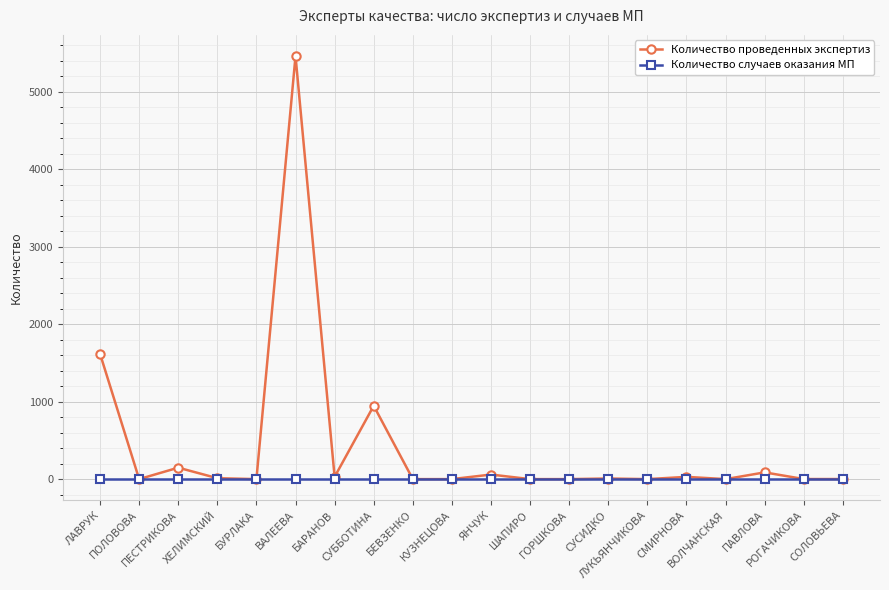

What is the label of the 16th point from the left?

СМИРНОВА